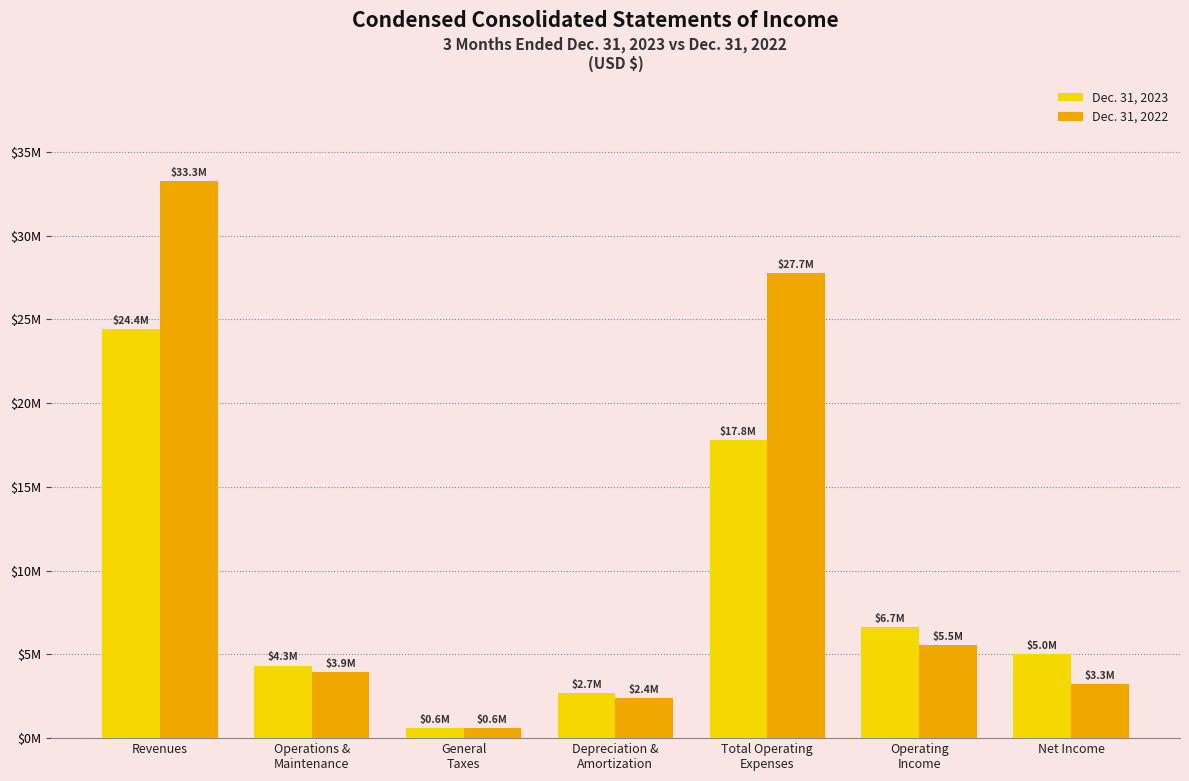

What are all the series names shown in the legend?

Dec. 31, 2023, Dec. 31, 2022